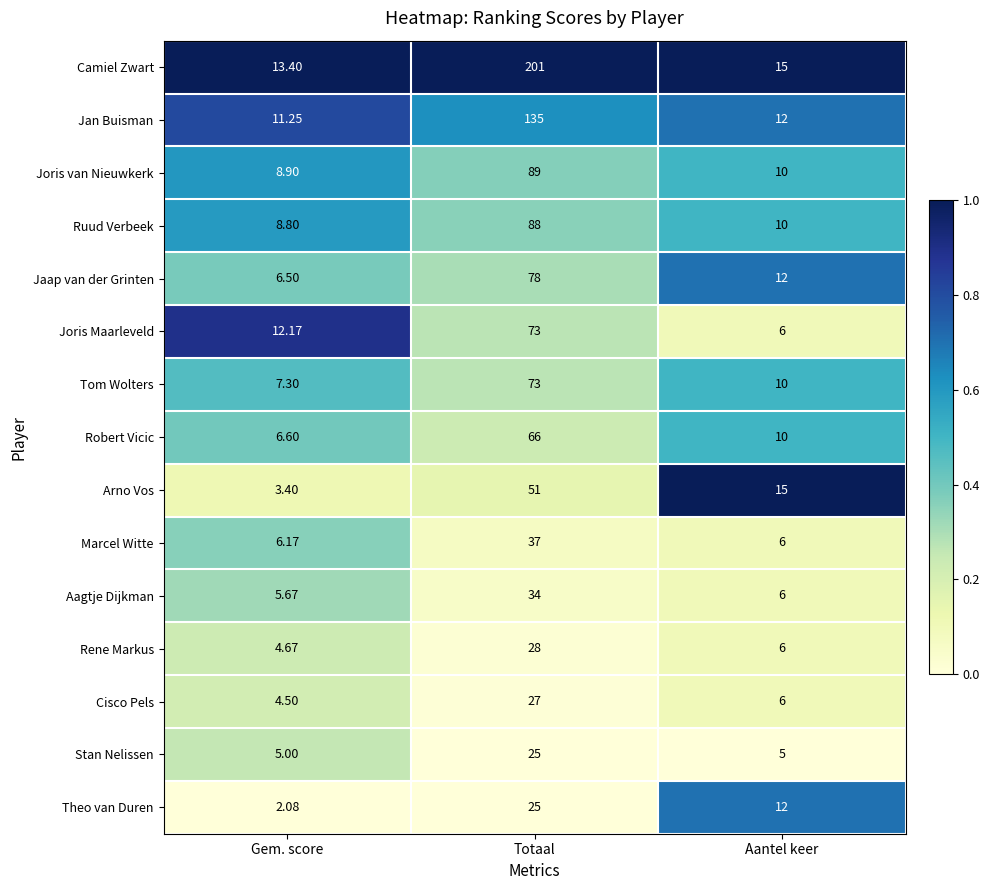

How many categories are shown in the chart?

3